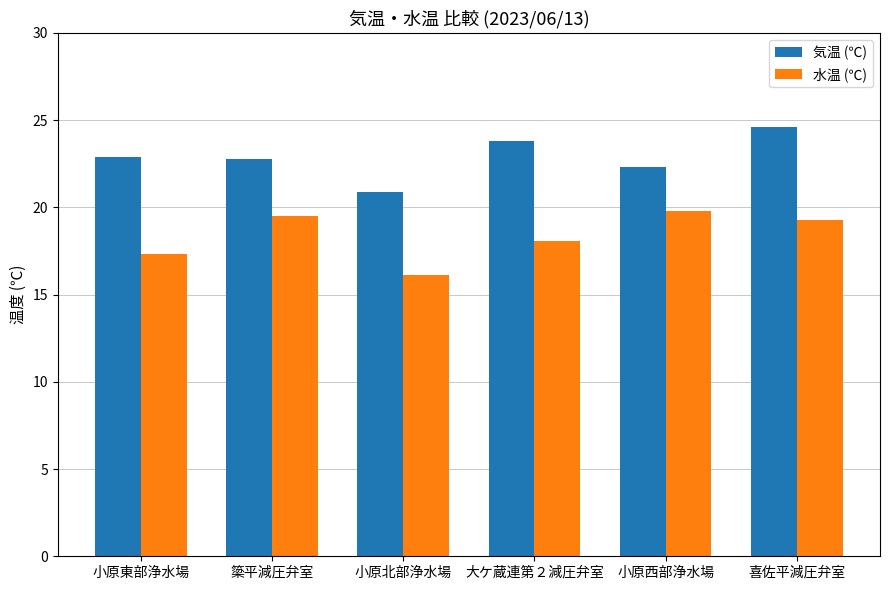

The 気温 (℃) series shows 9.0 at 小原北部浄水場. True or false?

False